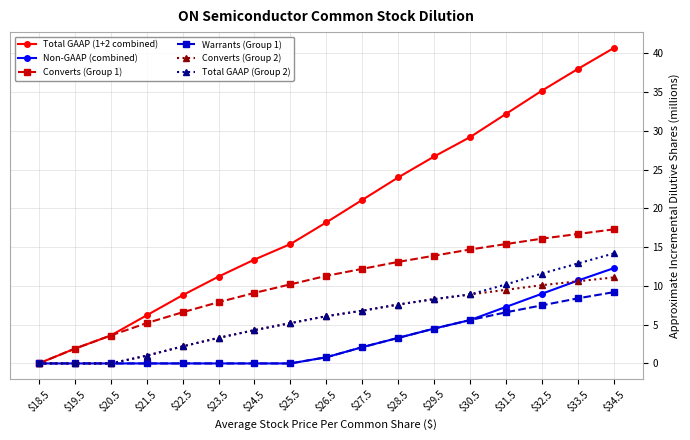

What is the value of the Converts (Group 2) point at the 11th from the left?

7.6